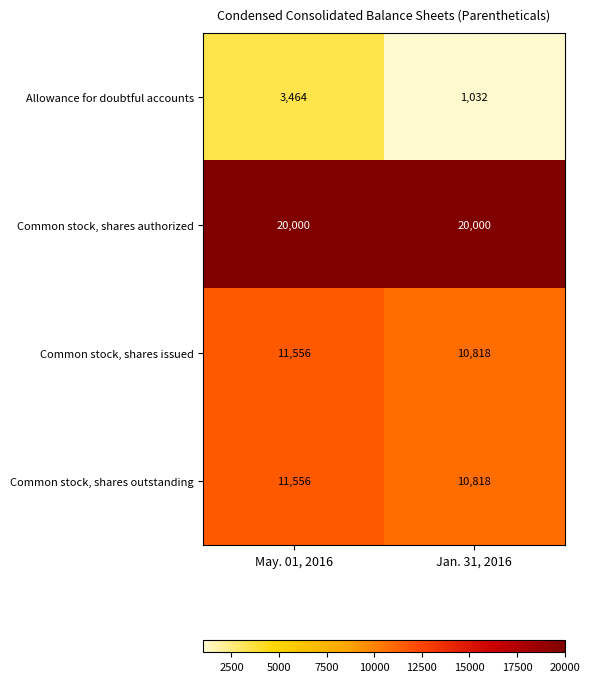

Rank the categories by Common stock, shares issued value from highest to lowest.

May. 01, 2016, Jan. 31, 2016